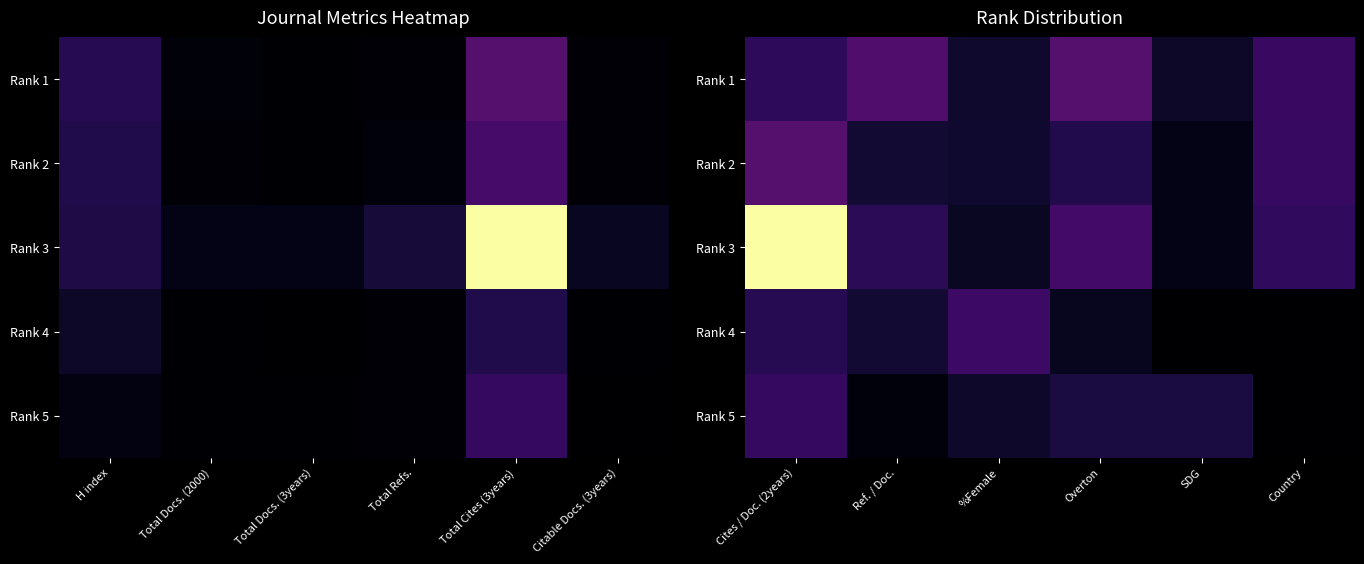

What is the greatest value displayed?

351